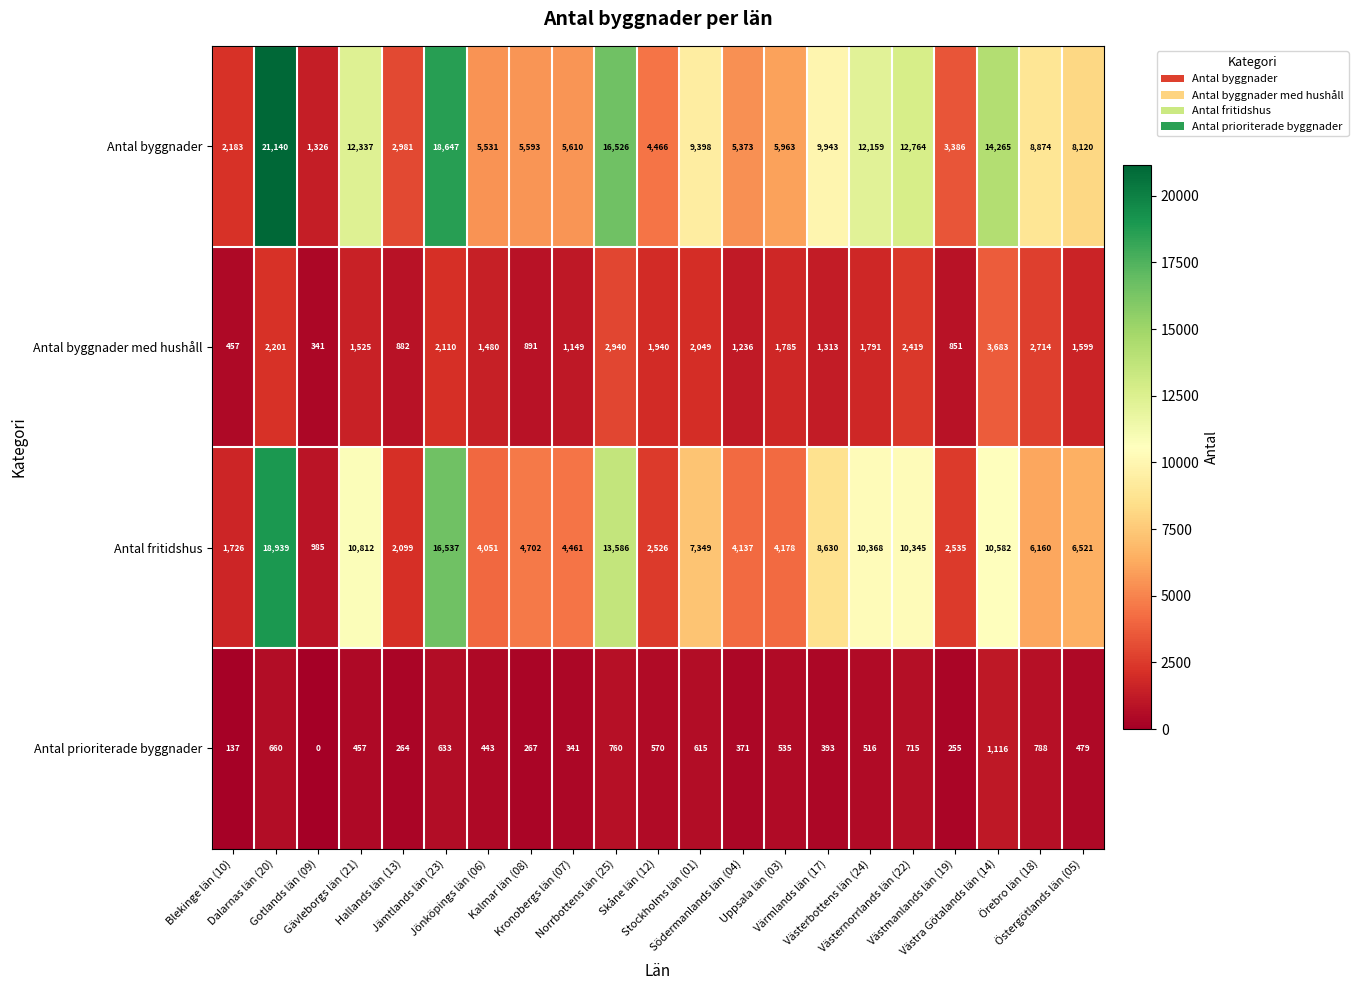

What is the sum of all Antal byggnader med hushåll values?

35356